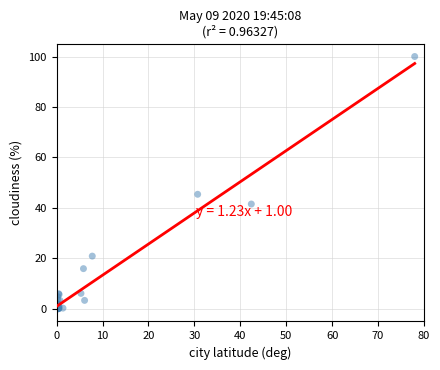

What Y value in the scatter plot is closest to 50?

45.4